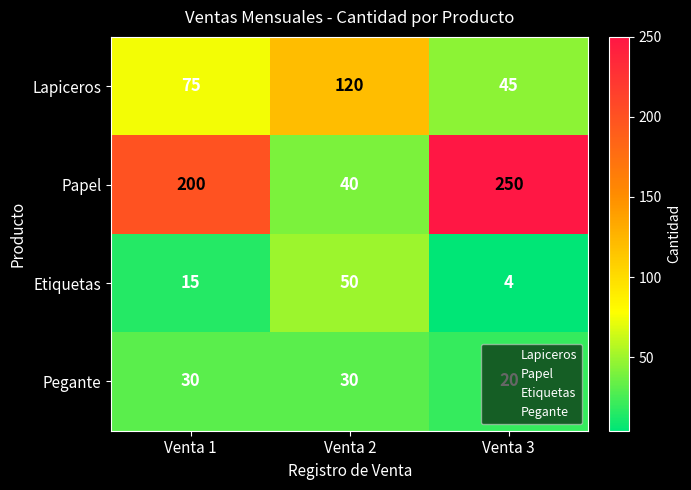

What is the sum of the Lapiceros values at Venta 1 and Venta 3?

120